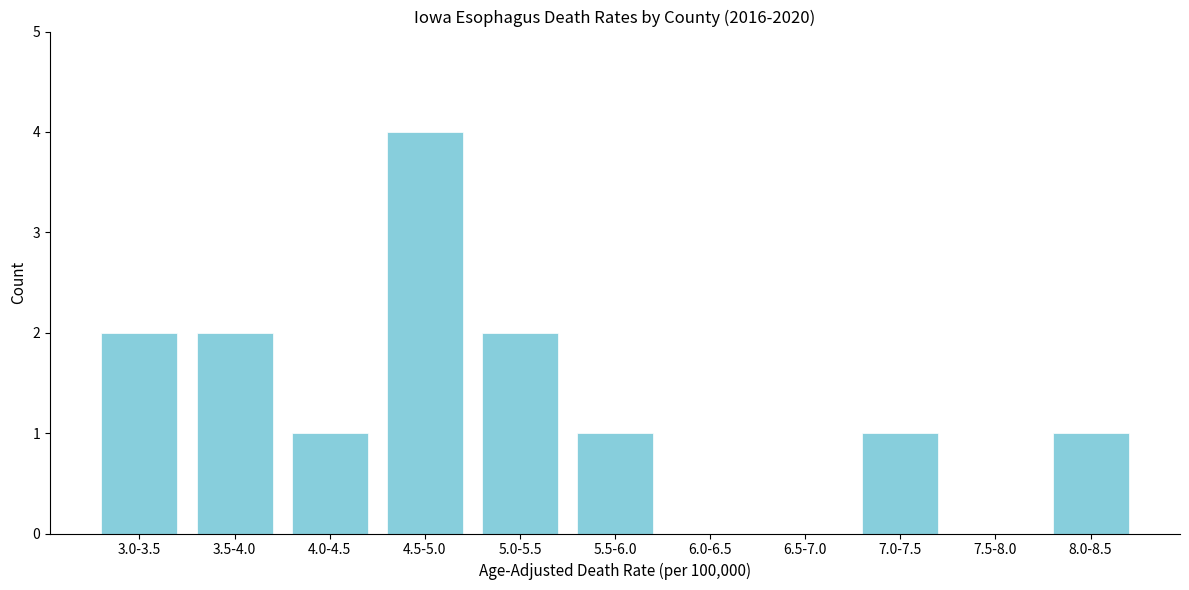

Reading left to right, what are all the values shown in this chart?

3.0-3.5=2	3.5-4.0=2	4.0-4.5=1	4.5-5.0=4	5.0-5.5=2	5.5-6.0=1	6.0-6.5=0	6.5-7.0=0	7.0-7.5=1	7.5-8.0=0	8.0-8.5=1